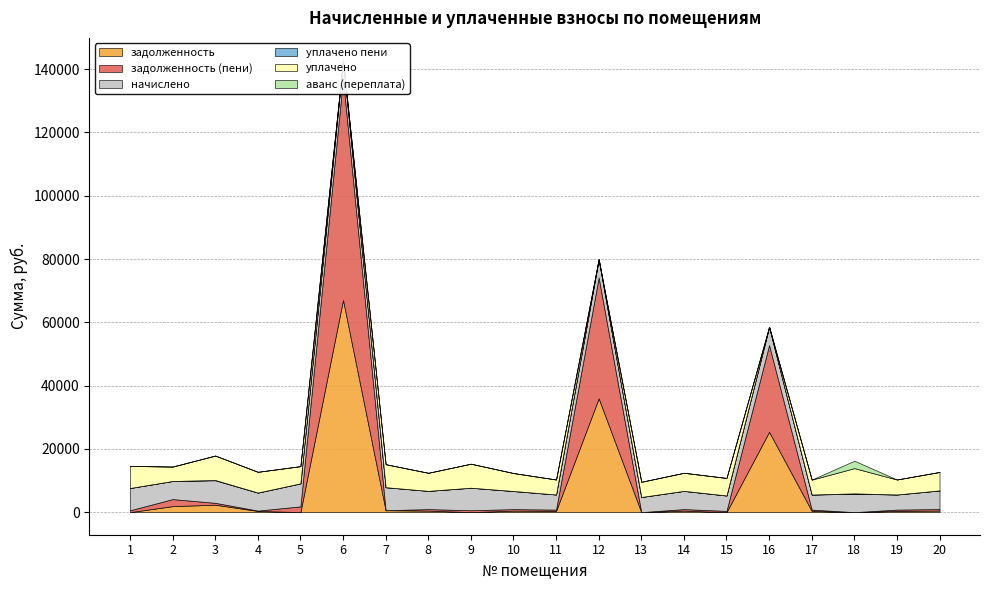

What is the difference between the уплачено values at 16 and 18?

7970.4